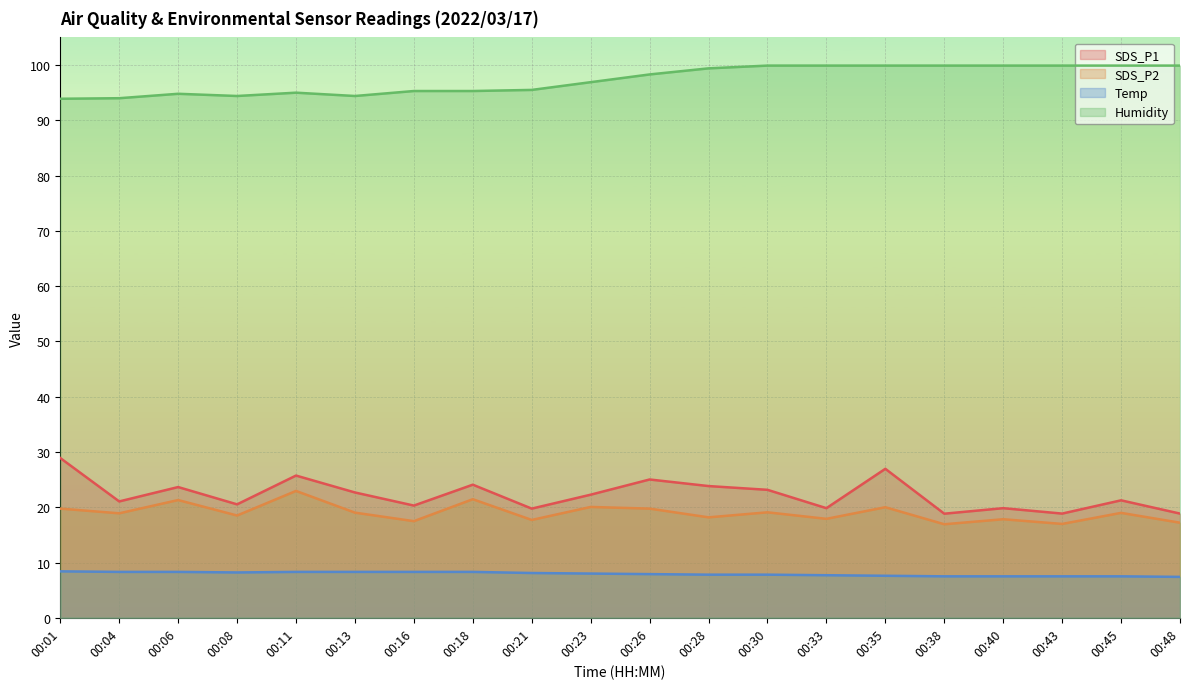

Reading left to right, transcribe all the data shown in this chart.

SDS_P1: 00:01=28.9	00:04=21.1	00:06=23.6	00:08=20.5	00:11=25.7	00:13=22.7	00:16=20.3	00:18=24.1	00:21=19.8	00:23=22.3	00:26=25.0	00:28=23.8	00:30=23.1	00:33=19.8	00:35=26.9	00:38=18.8	00:40=19.8	00:43=18.9	00:45=21.2	00:48=18.9
SDS_P2: 00:01=19.8	00:04=18.9	00:06=21.3	00:08=18.5	00:11=22.9	00:13=19.0	00:16=17.5	00:18=21.4	00:21=17.7	00:23=20.1	00:26=19.8	00:28=18.2	00:30=19.1	00:33=17.9	00:35=20.0	00:38=16.9	00:40=17.8	00:43=17.0	00:45=19.0	00:48=17.2
Temp: 00:01=8.4	00:04=8.3	00:06=8.3	00:08=8.2	00:11=8.3	00:13=8.3	00:16=8.3	00:18=8.3	00:21=8.1	00:23=8.0	00:26=7.9	00:28=7.8	00:30=7.8	00:33=7.7	00:35=7.6	00:38=7.5	00:40=7.5	00:43=7.5	00:45=7.5	00:48=7.4
Humidity: 00:01=93.9	00:04=94.0	00:06=94.8	00:08=94.4	00:11=95.0	00:13=94.4	00:16=95.3	00:18=95.3	00:21=95.5	00:23=96.9	00:26=98.3	00:28=99.4	00:30=99.9	00:33=99.9	00:35=99.9	00:38=99.9	00:40=99.9	00:43=99.9	00:45=99.9	00:48=99.9